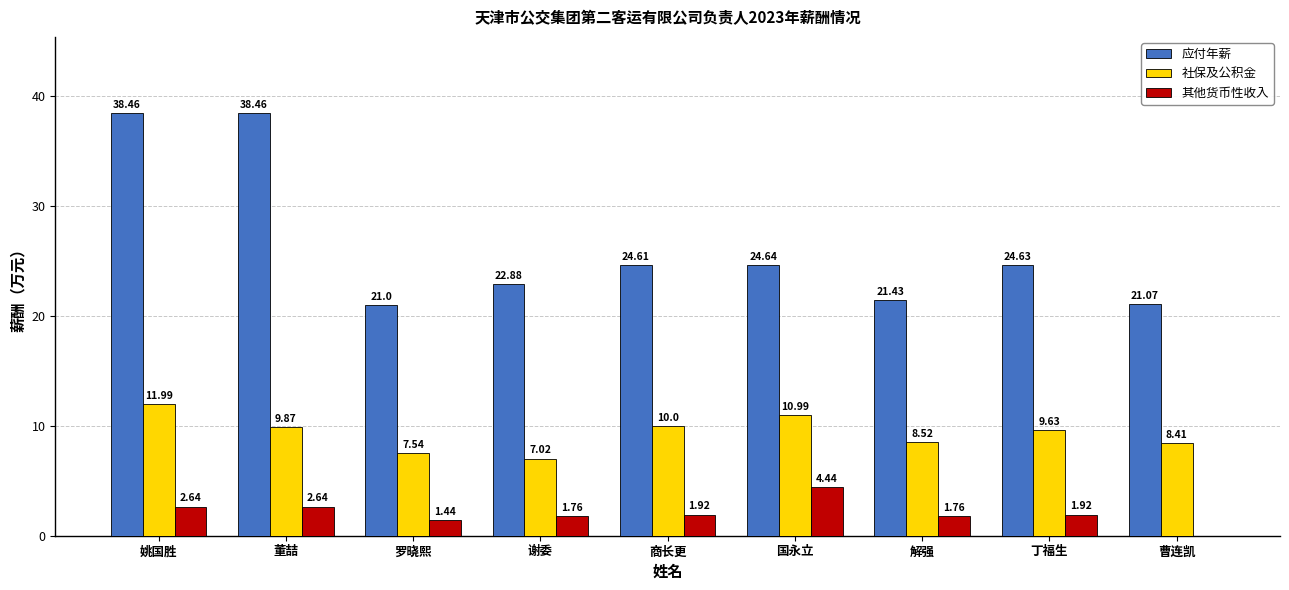

At which label does 其他货币性收入 first exceed 1?

姚国胜